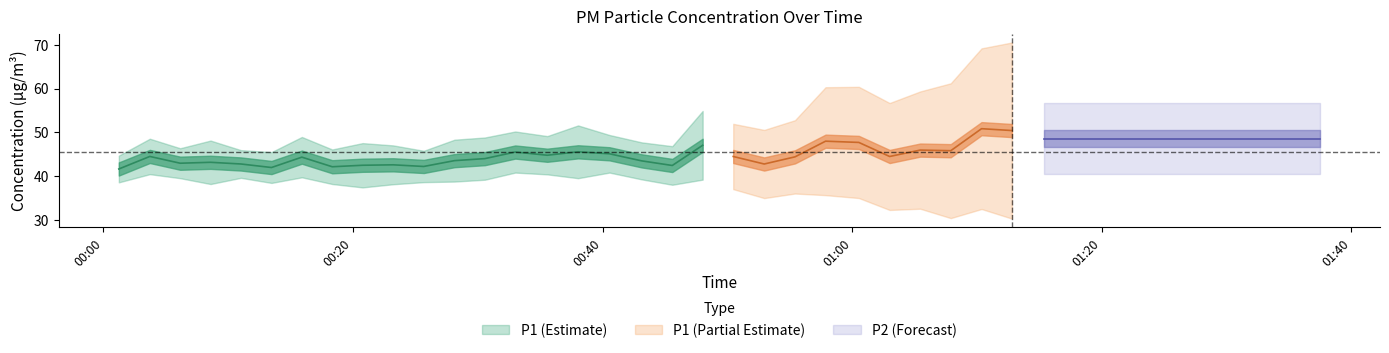

What is the sum of all P2 values?

1570.6